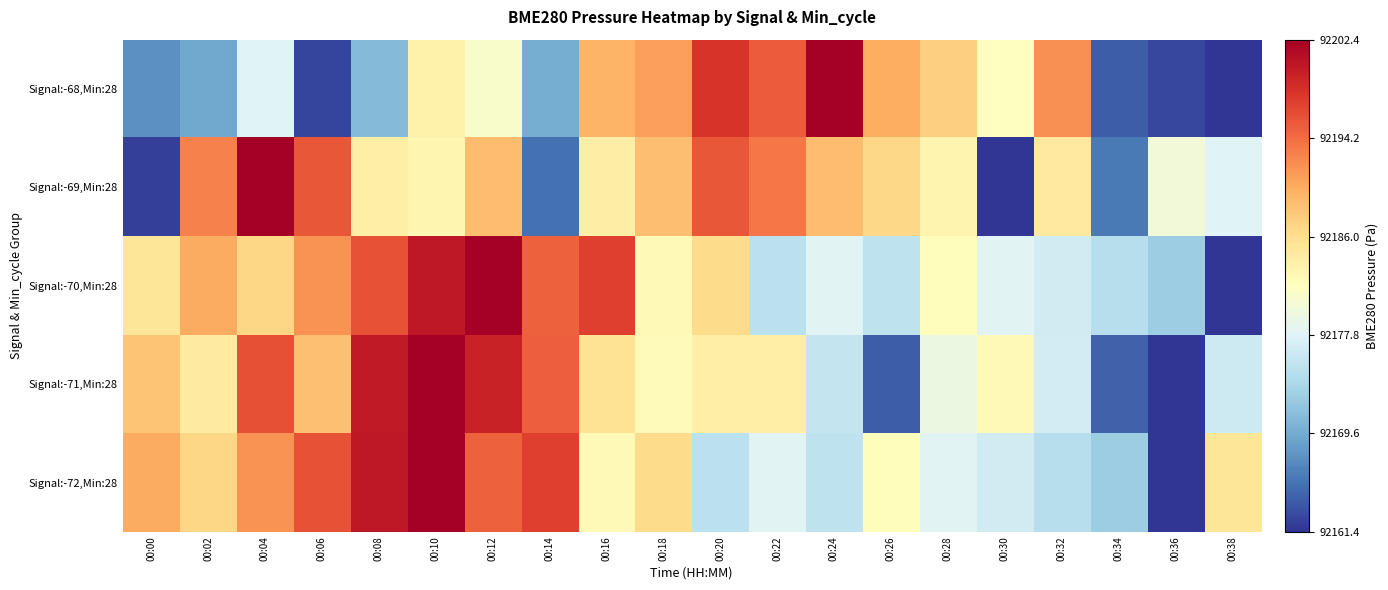

Reading left to right, transcribe all the data shown in this chart.

Signal:-68,Min:28: 00:00=0.2	00:02=0.2	00:04=0.4	00:06=0.0	00:08=0.2	00:10=0.5	00:12=0.5	00:14=0.2	00:16=0.7	00:18=0.7	00:20=0.9	00:22=0.8	00:24=1.0	00:26=0.7	00:28=0.6	00:30=0.5	00:32=0.7	00:34=0.1	00:36=0.0	00:38=0.0
Signal:-69,Min:28: 00:00=0.0	00:02=0.8	00:04=1.0	00:06=0.8	00:08=0.6	00:10=0.5	00:12=0.7	00:14=0.1	00:16=0.6	00:18=0.7	00:20=0.8	00:22=0.8	00:24=0.7	00:26=0.6	00:28=0.5	00:30=0.0	00:32=0.6	00:34=0.1	00:36=0.5	00:38=0.4
Signal:-70,Min:28: 00:00=0.6	00:02=0.7	00:04=0.6	00:06=0.7	00:08=0.8	00:10=0.9	00:12=1.0	00:14=0.8	00:16=0.9	00:18=0.5	00:20=0.6	00:22=0.3	00:24=0.4	00:26=0.3	00:28=0.5	00:30=0.4	00:32=0.4	00:34=0.3	00:36=0.3	00:38=0.0
Signal:-71,Min:28: 00:00=0.7	00:02=0.6	00:04=0.8	00:06=0.7	00:08=0.9	00:10=1.0	00:12=0.9	00:14=0.8	00:16=0.6	00:18=0.5	00:20=0.6	00:22=0.6	00:24=0.4	00:26=0.1	00:28=0.4	00:30=0.5	00:32=0.4	00:34=0.1	00:36=0.0	00:38=0.4
Signal:-72,Min:28: 00:00=0.7	00:02=0.6	00:04=0.7	00:06=0.8	00:08=0.9	00:10=1.0	00:12=0.8	00:14=0.9	00:16=0.5	00:18=0.6	00:20=0.3	00:22=0.4	00:24=0.3	00:26=0.5	00:28=0.4	00:30=0.4	00:32=0.3	00:34=0.3	00:36=0.0	00:38=0.6